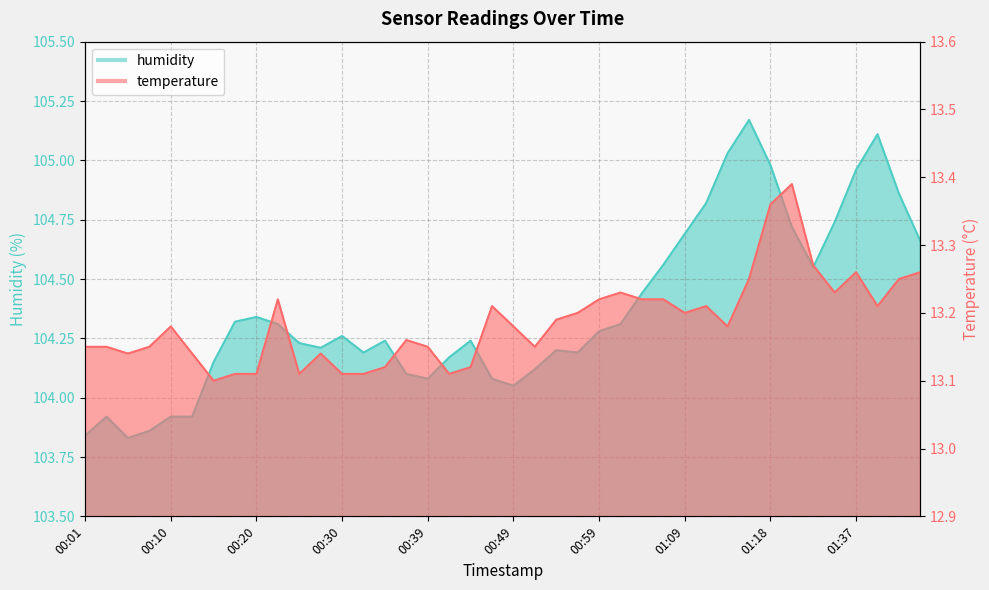

What position from the left is 01:16?

32